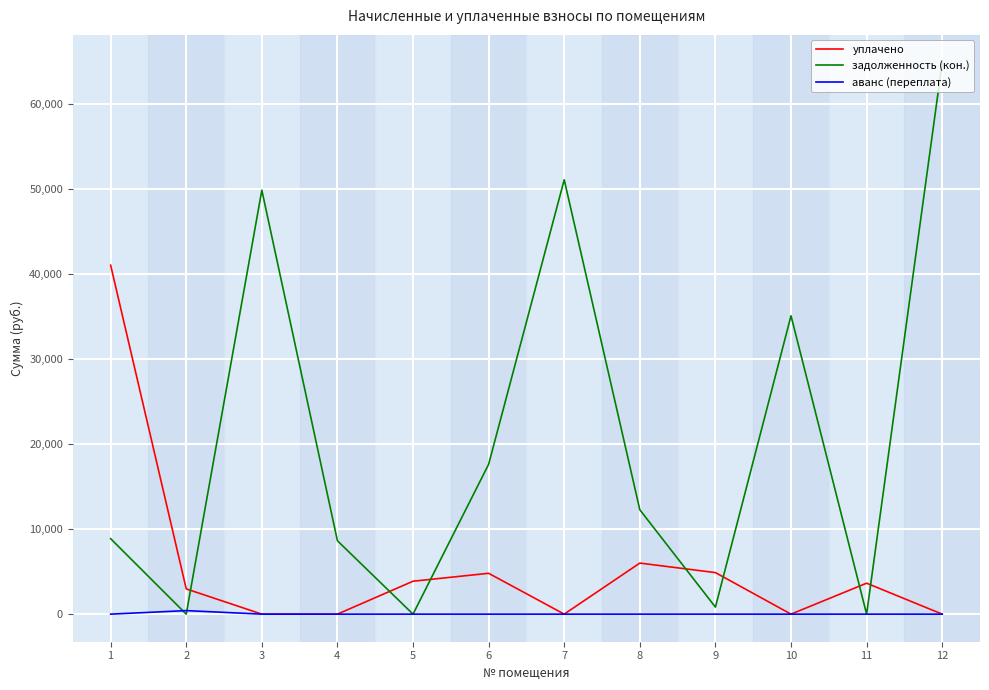

Is the value of аванс (переплата) at 11 greater than the value of уплачено at 6?

No